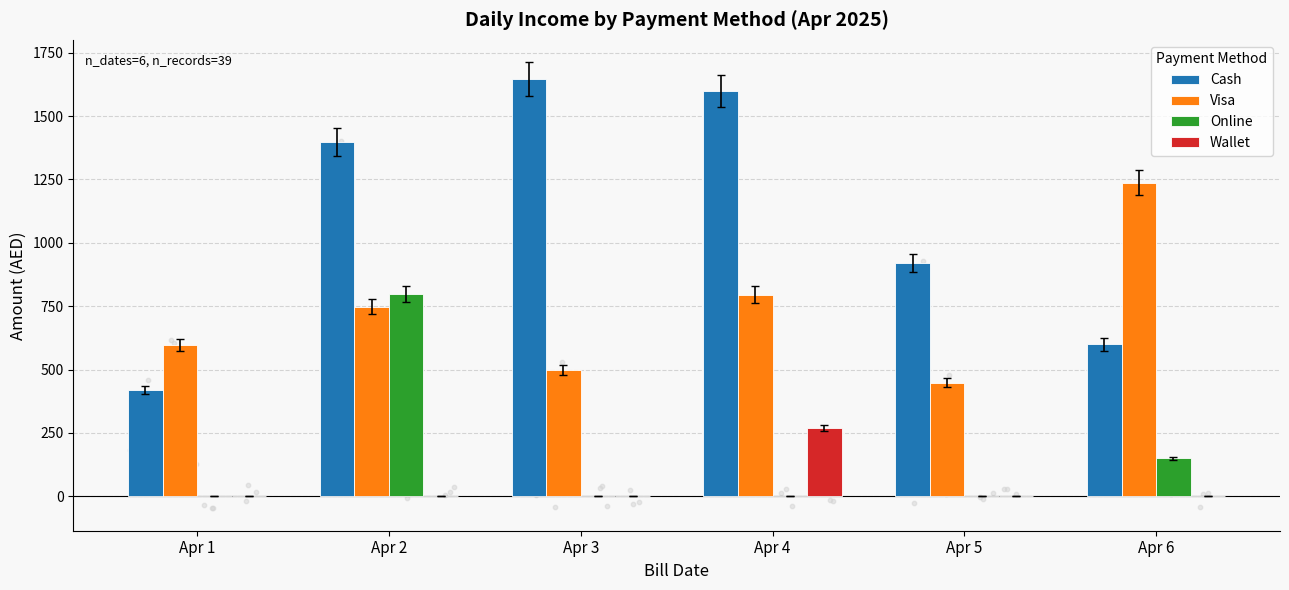

Which series contains the highest Y value?

Cash